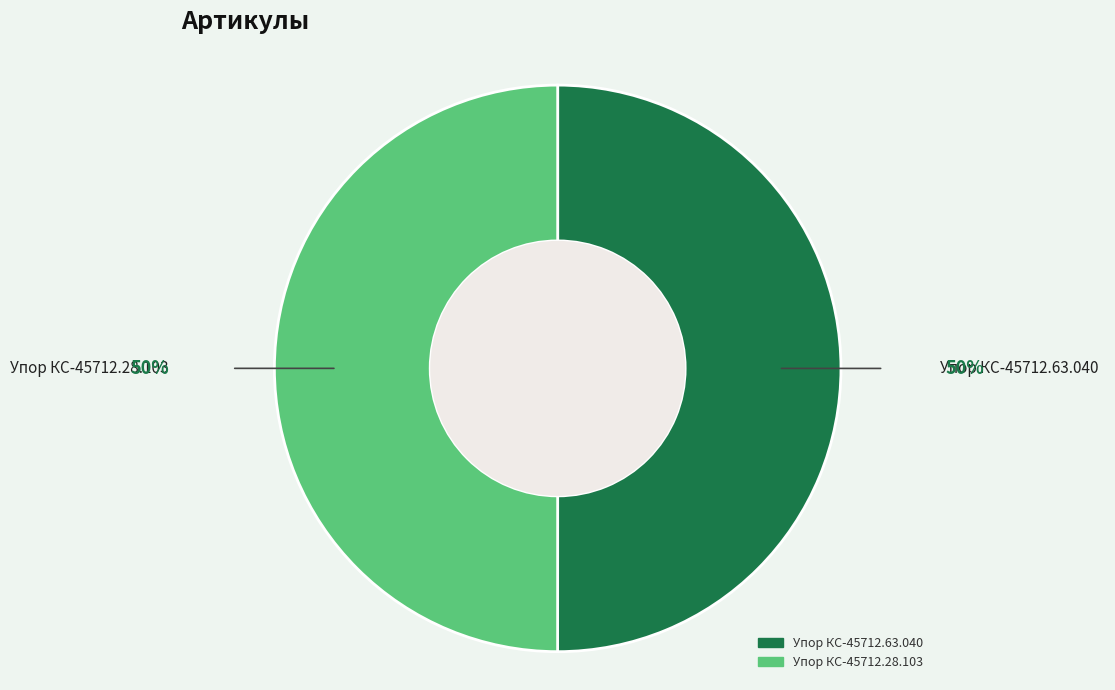

Is it true that Упор КС-45712.28.103 is 50% of the pie?

True